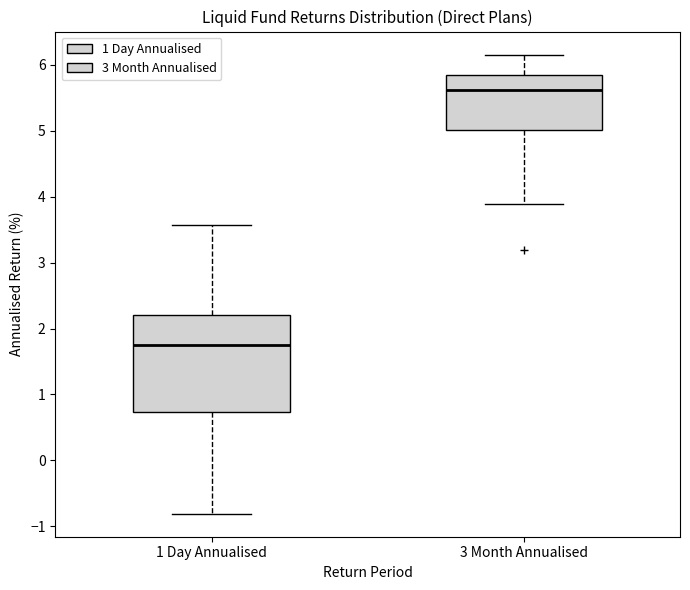

Which box's median line is the lowest?

1 Day Annualised